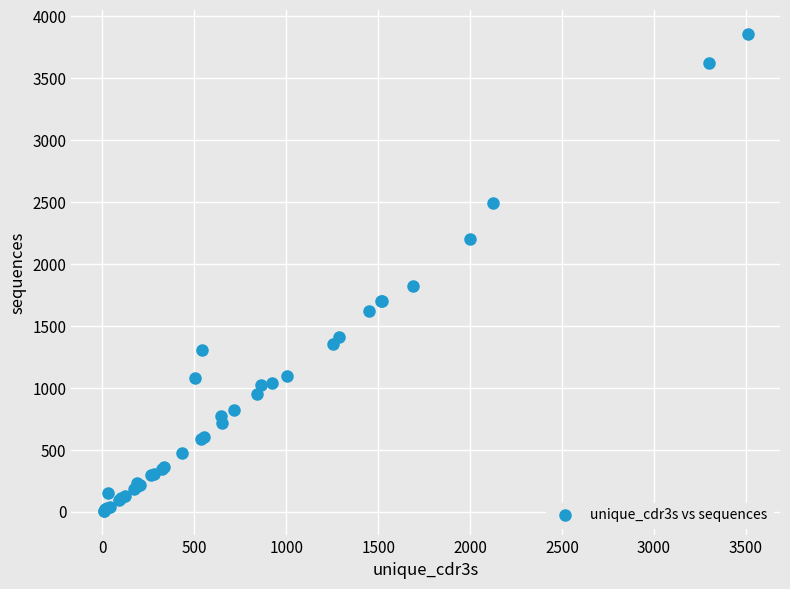

What Y value in the scatter plot is closest to 1930?

1823